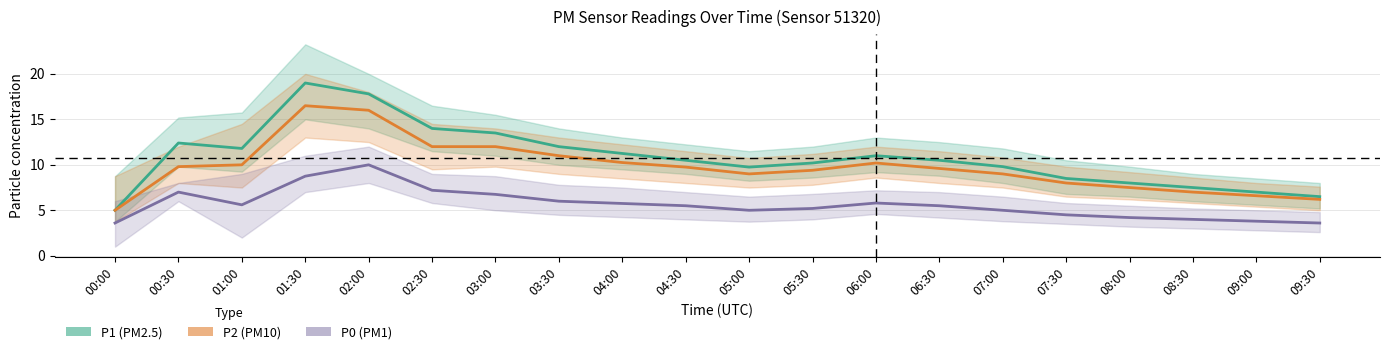

True or false: P2 (PM10) has a value of 12.0 at 02:30.

True